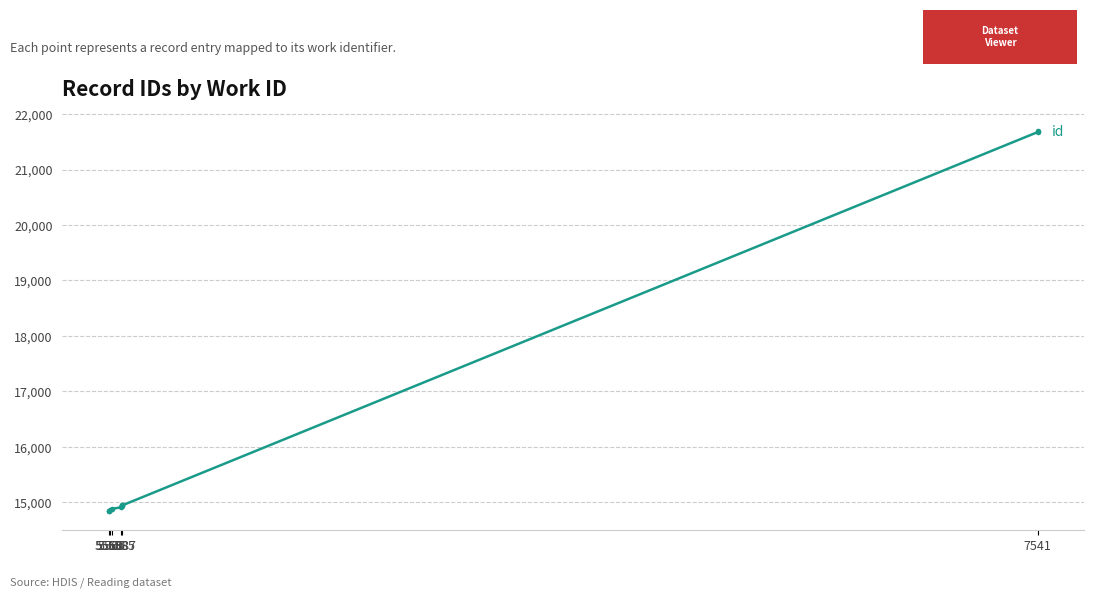

Which label corresponds to the smallest value in the chart?

5558